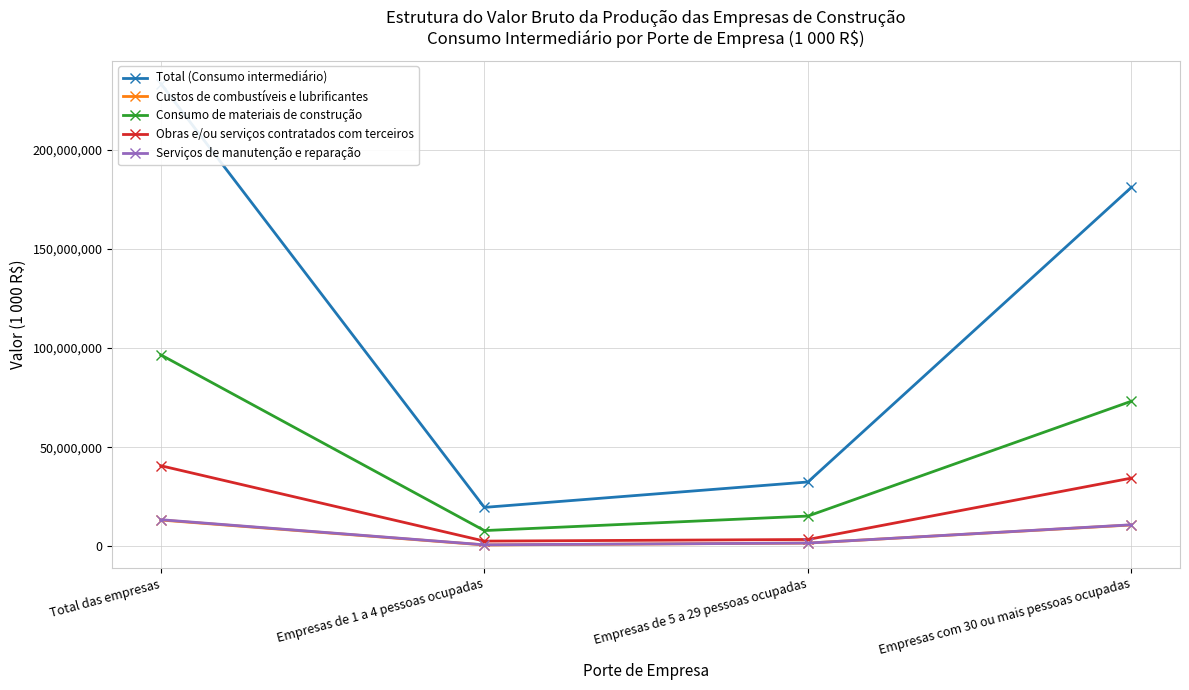

Rank the series at Empresas com 30 ou mais pessoas ocupadas from highest to lowest value.

Total (Consumo intermediário), Consumo de materiais de construção, Obras e/ou serviços contratados com terceiros, Serviços de manutenção e reparação, Custos de combustíveis e lubrificantes